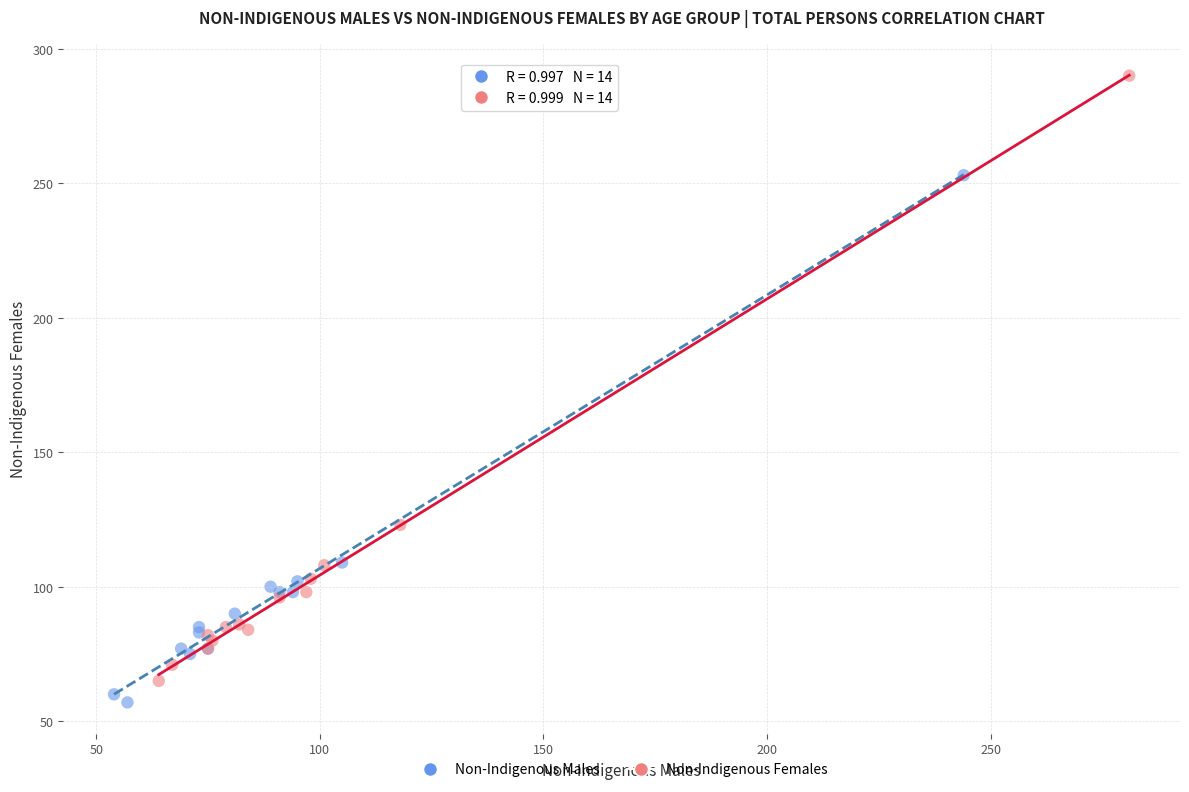

What are all the series names shown in the legend?

Non-Indigenous Males, Non-Indigenous Females